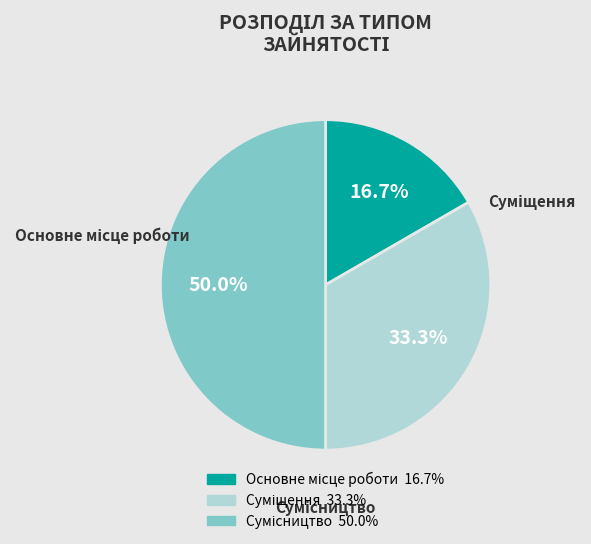

How much of the chart is everything except Сумісництво?

50.0%